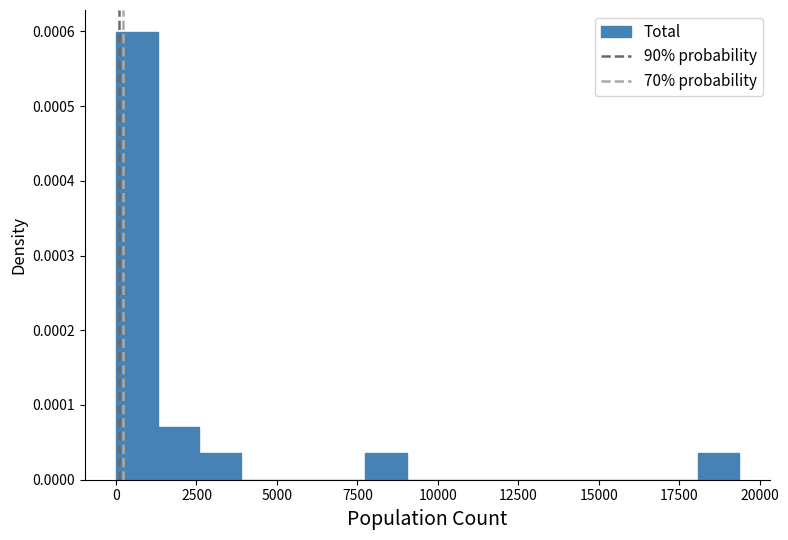

Read against the x-axis, roughly where is the centre of the tallest bar?

500